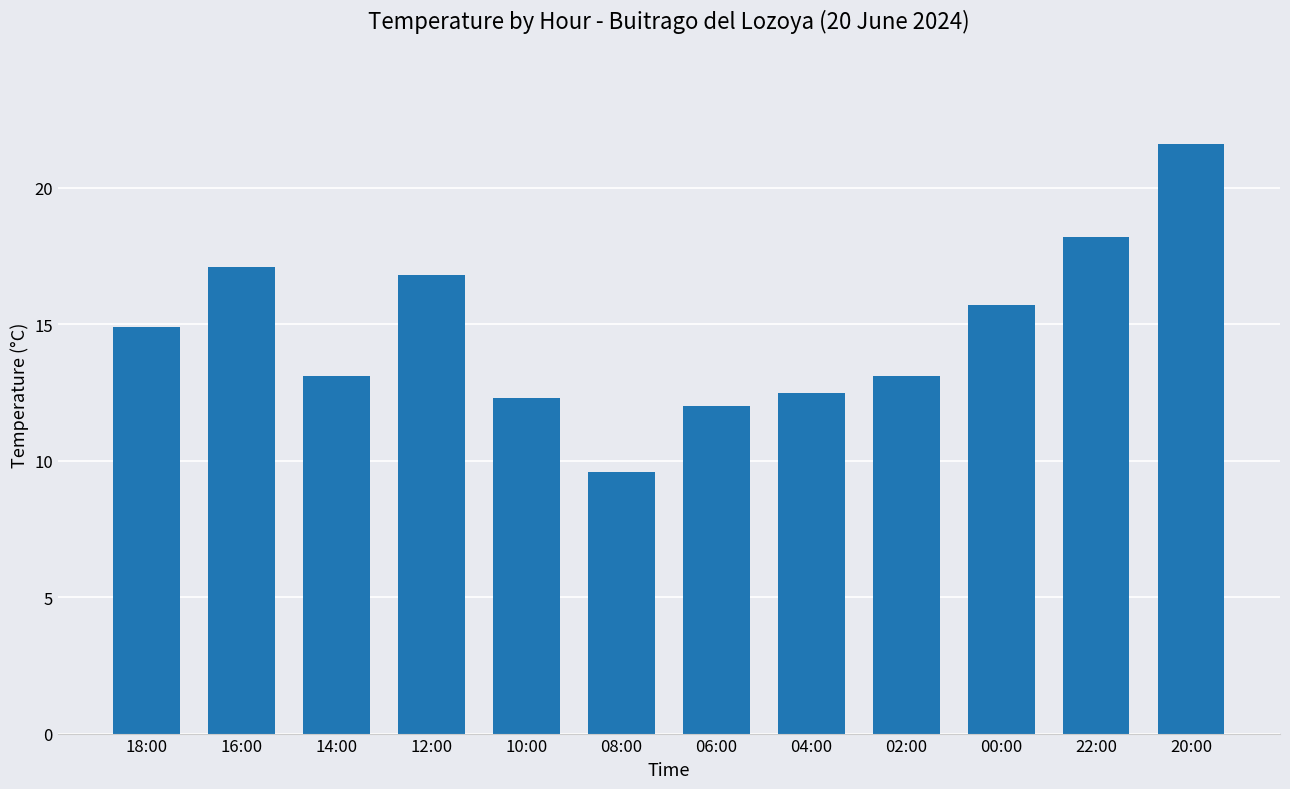

What is the change in value from 10:00 to 04:00?

+0.2